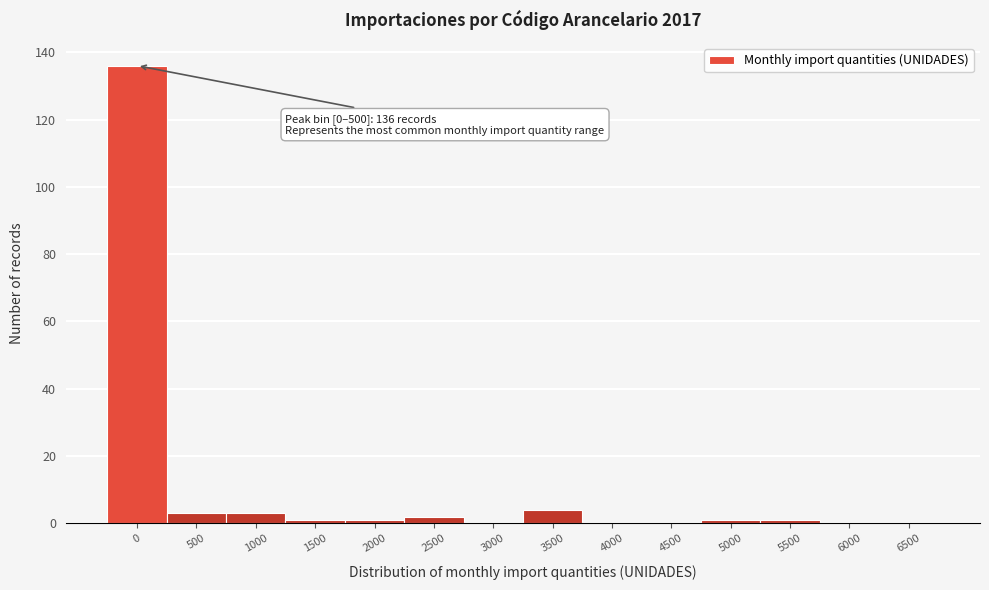

Reading right to left, list all the values displayed in this chart.

6500=0	6000=0	5500=1	5000=1	4500=0	4000=0	3500=4	3000=0	2500=2	2000=1	1500=1	1000=3	500=3	0=136